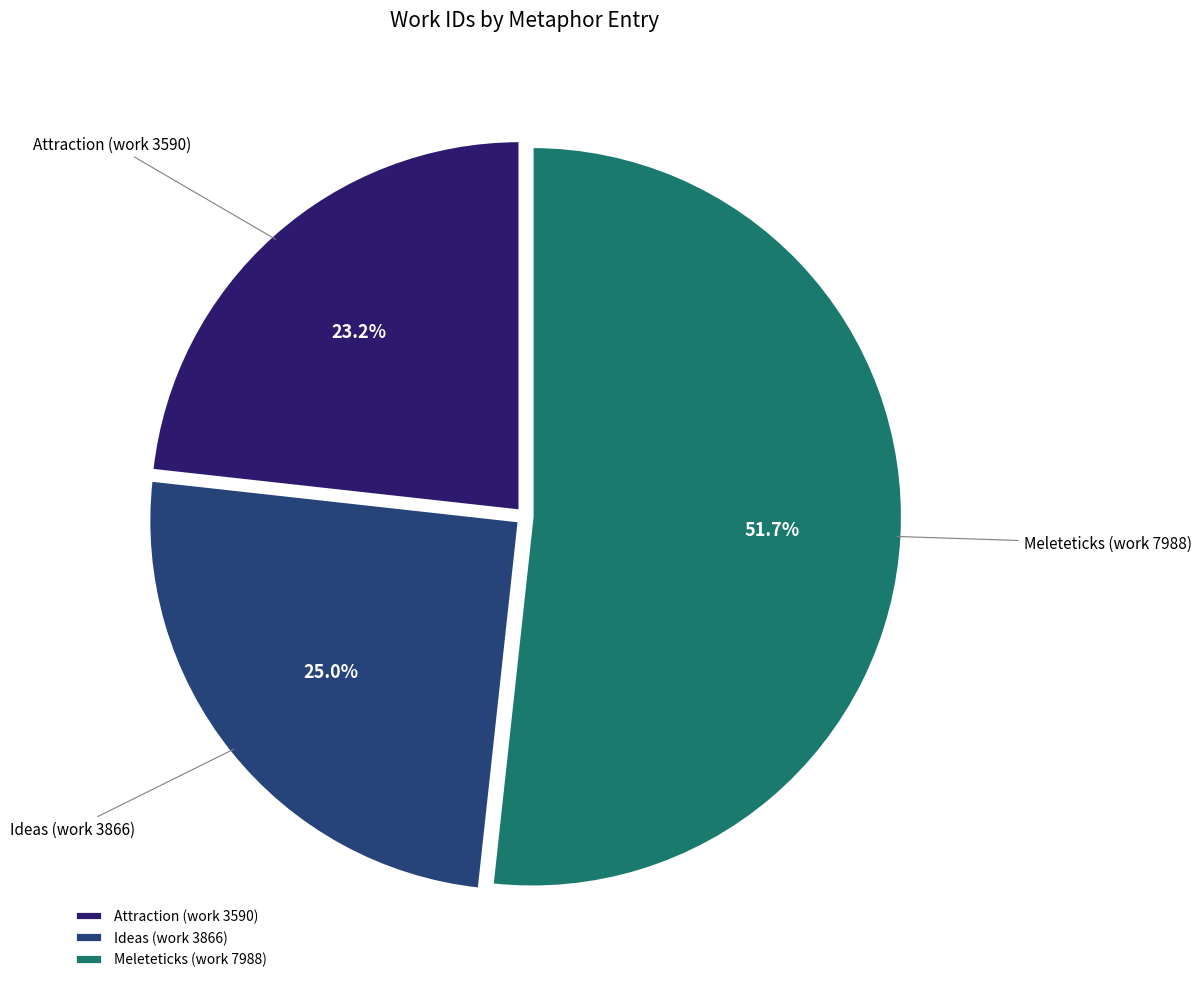

What is the majority slice?

Meleteticks (work 7988)